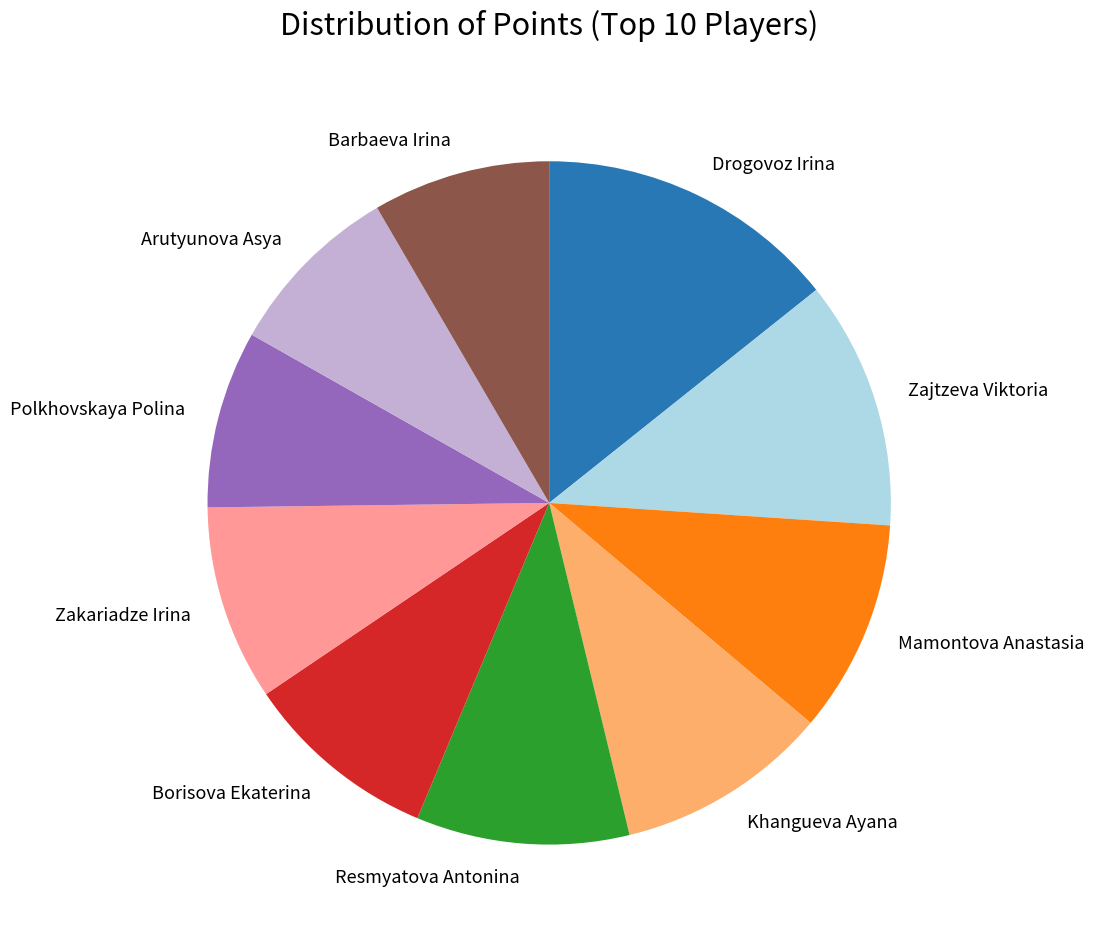

Does Barbaeva Irina account for over 50% of the chart?

No